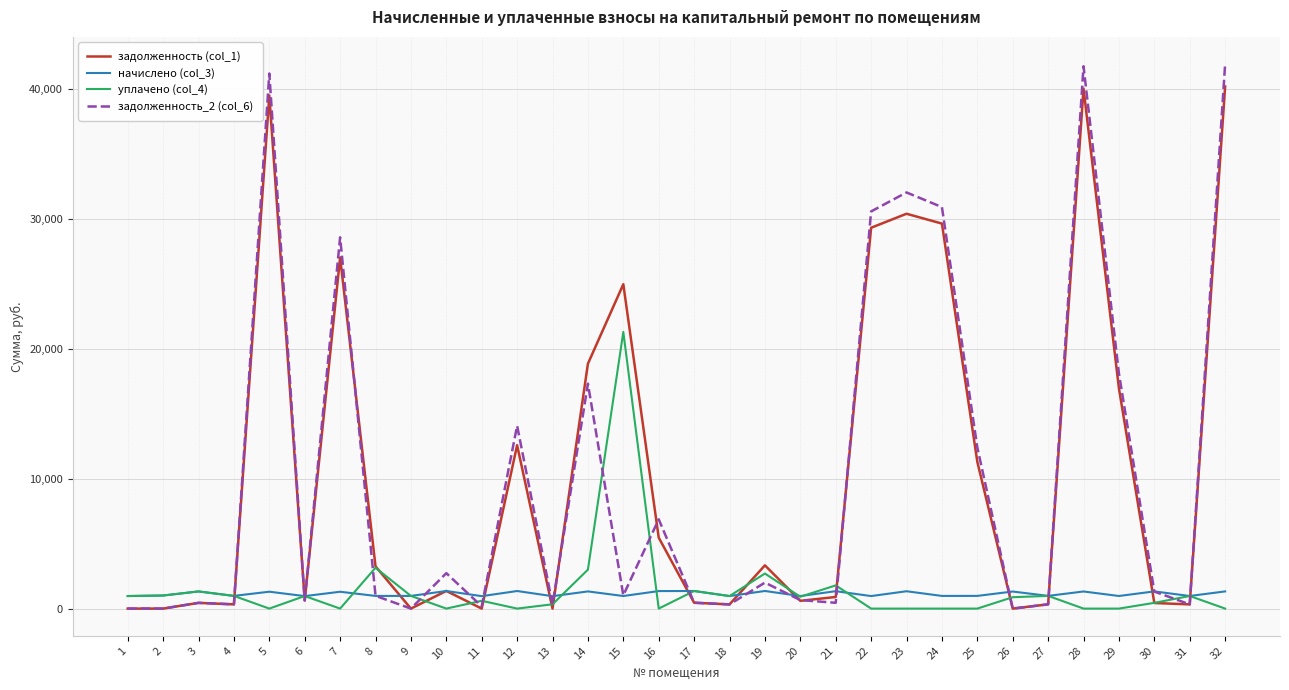

What is the total value across all series at 2?

2014.7